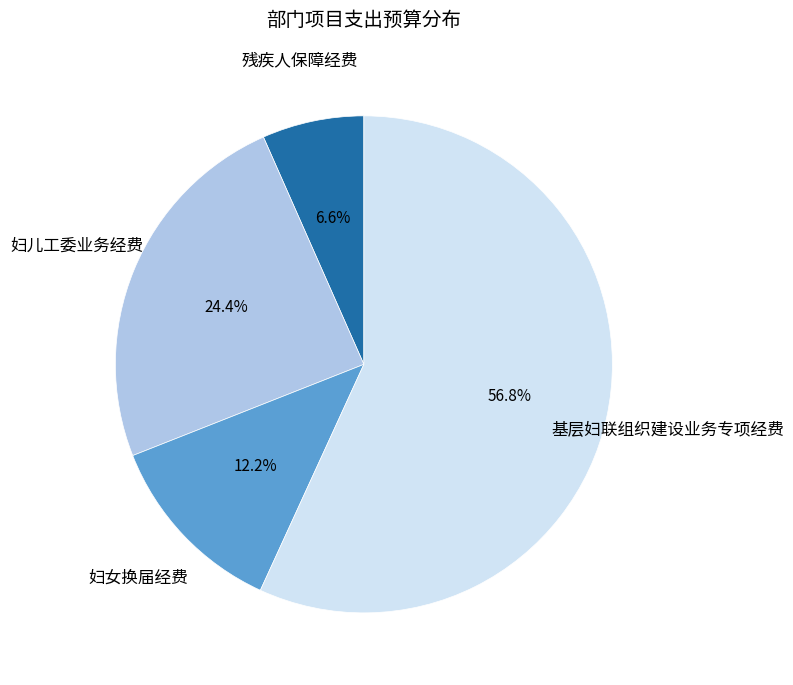

Is it true that 基层妇联组织建设业务专项经费 is 57% of the pie?

True